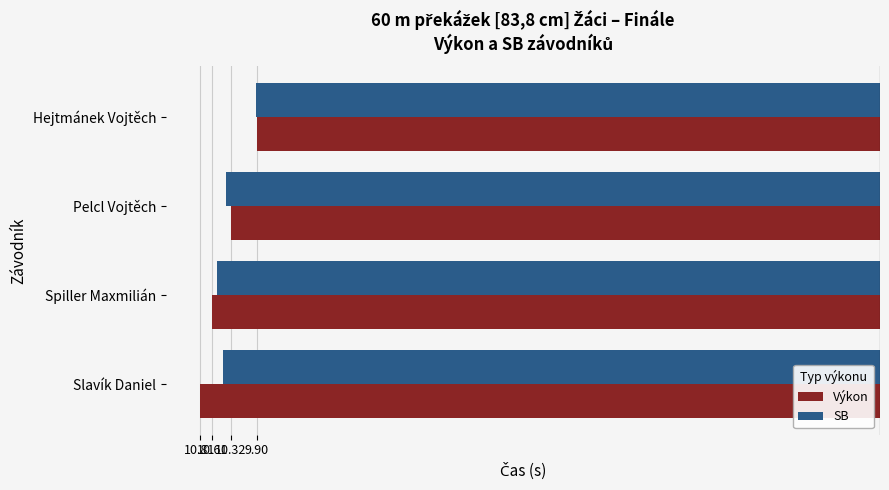

What are all the series names shown in the legend?

Výkon, SB